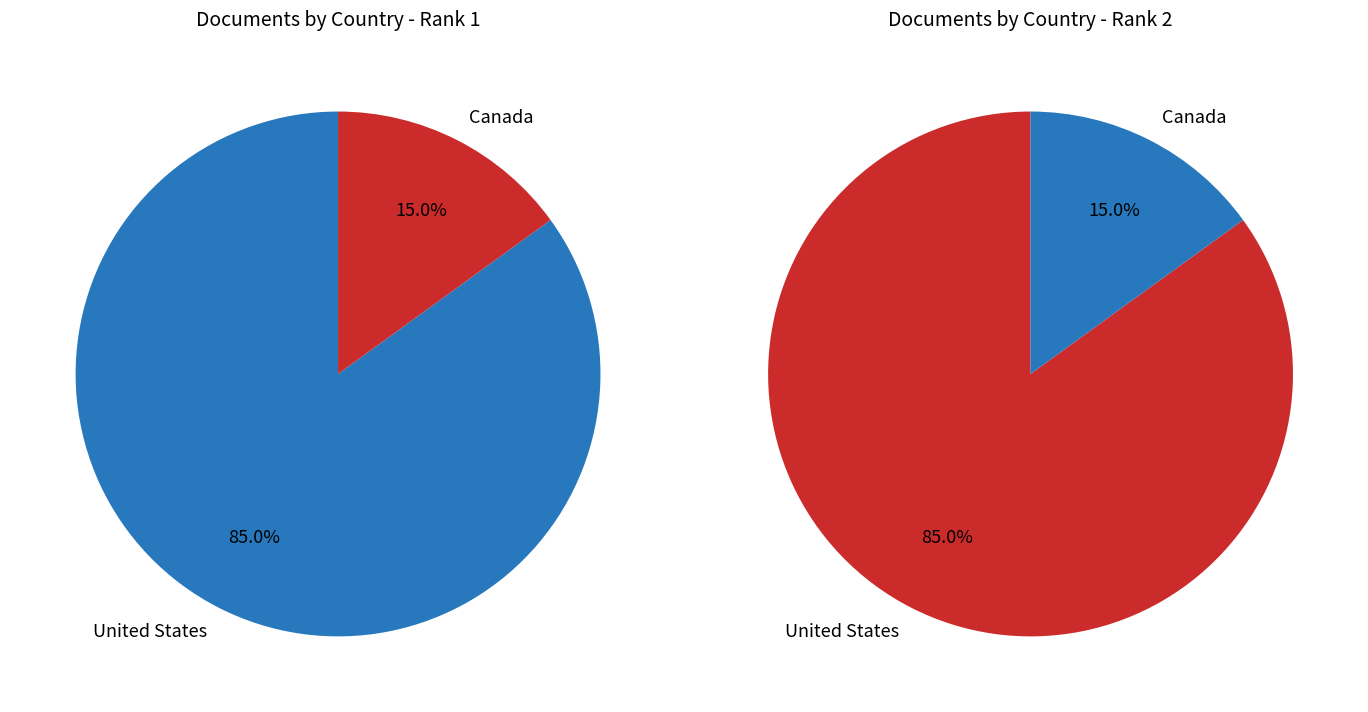

Is the sum of United States and Canada greater than half?

Yes